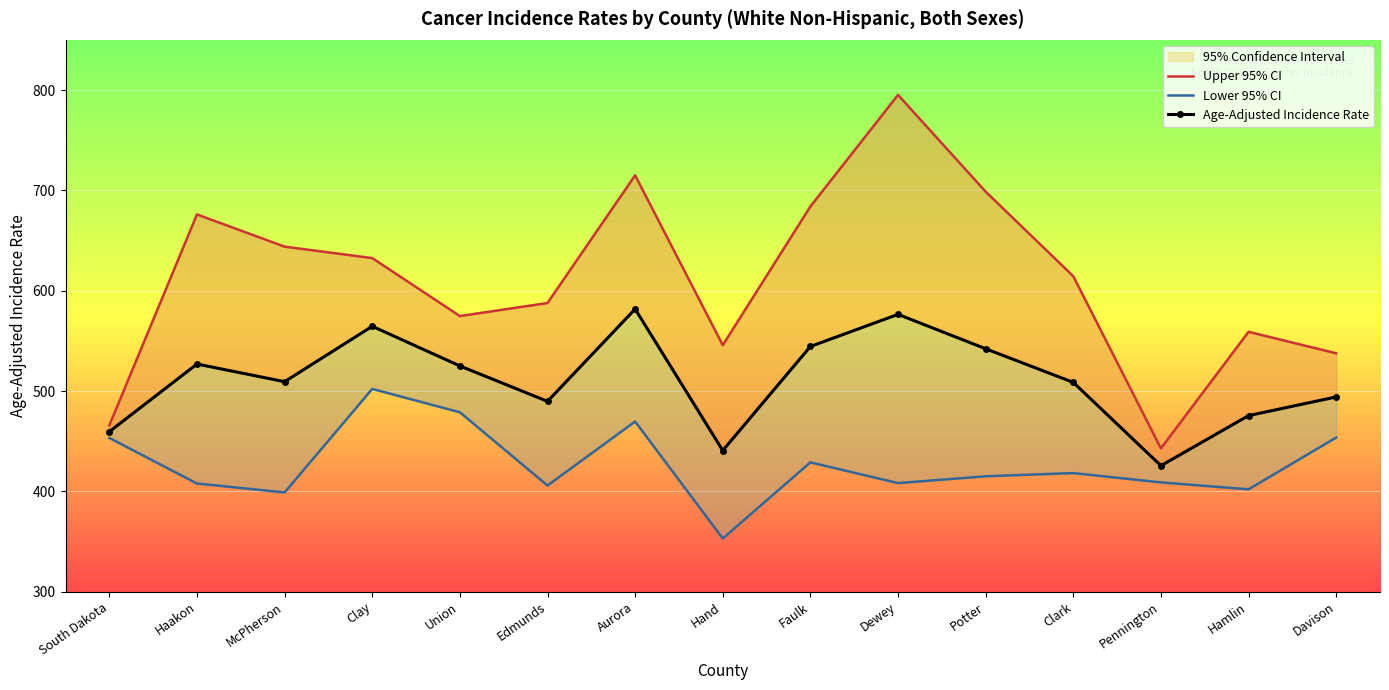

The value of Upper 95% CI at Clay is 904.9. True or false?

False